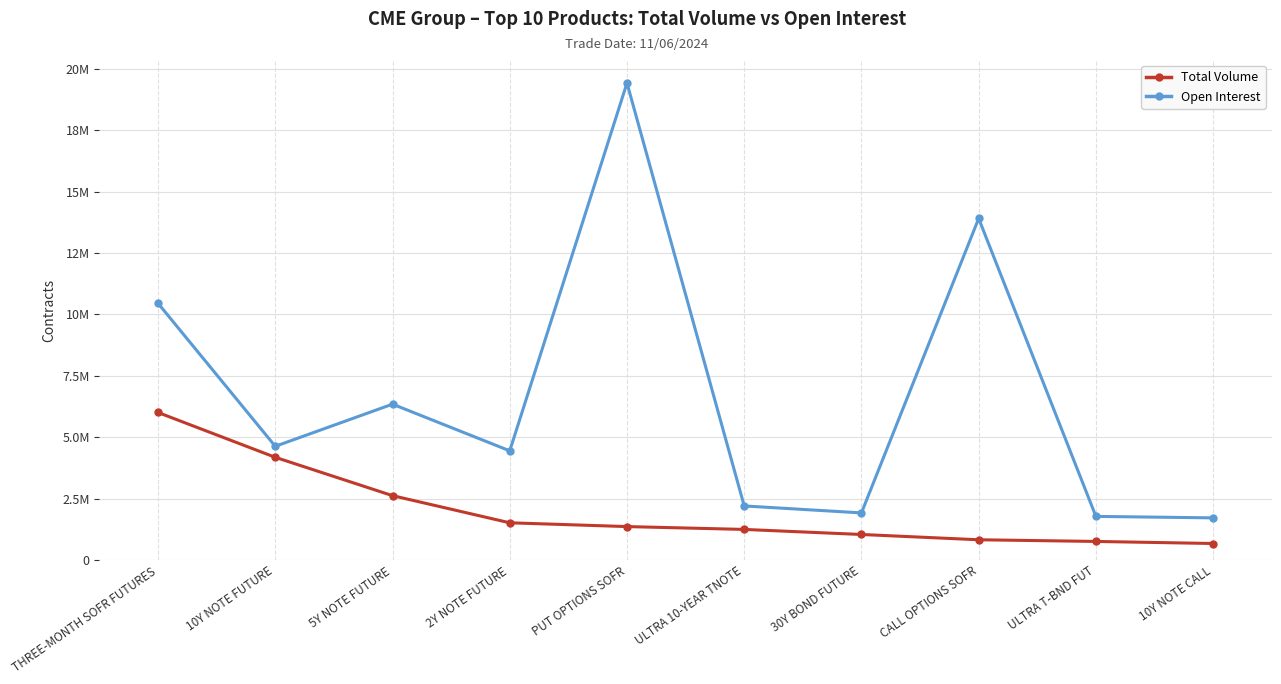

Which series has the largest total across all categories?

Open Interest